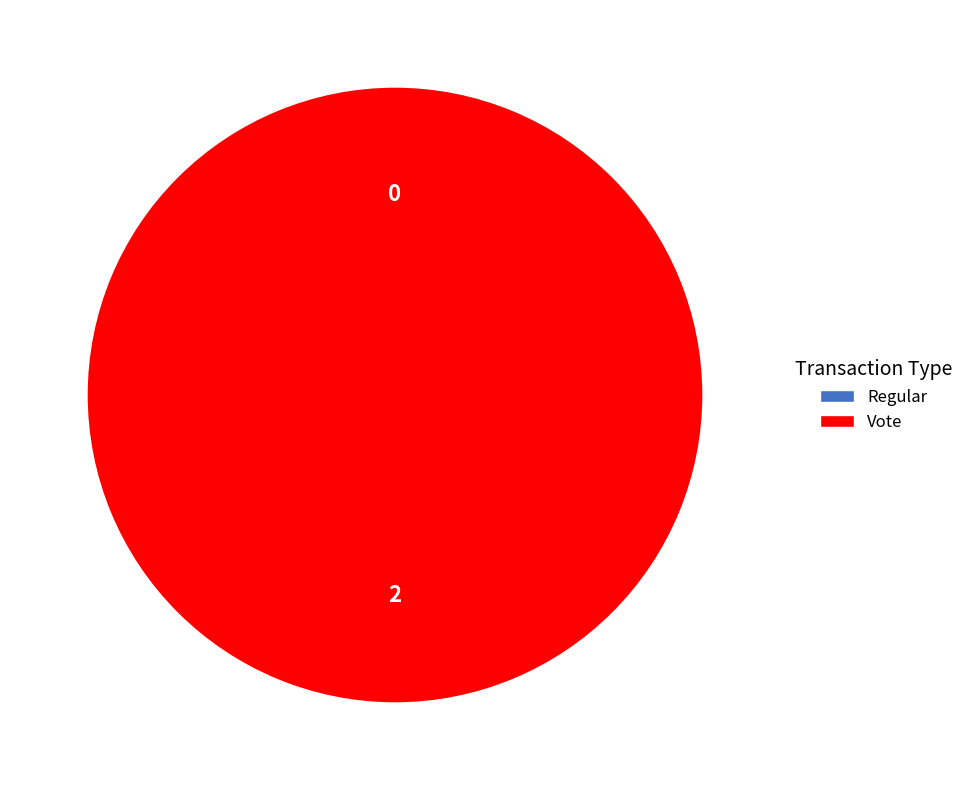

Between Vote and Regular, which is larger?

Vote